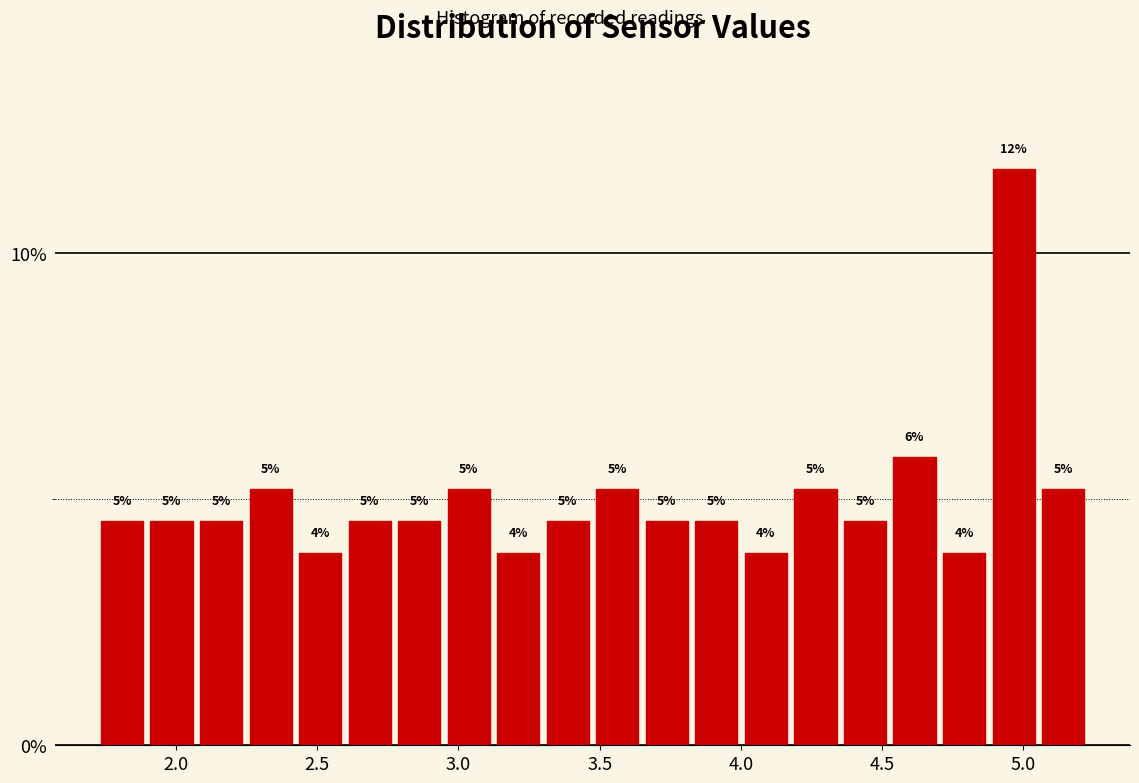

Read against the x-axis, roughly where is the centre of the tallest bar?

4.95